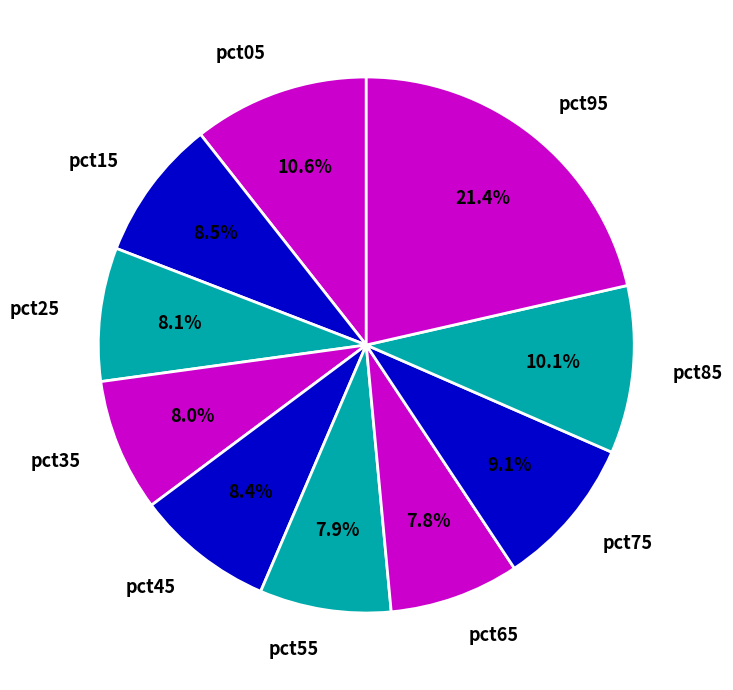

Which has a higher value, pct45 or pct05?

pct05